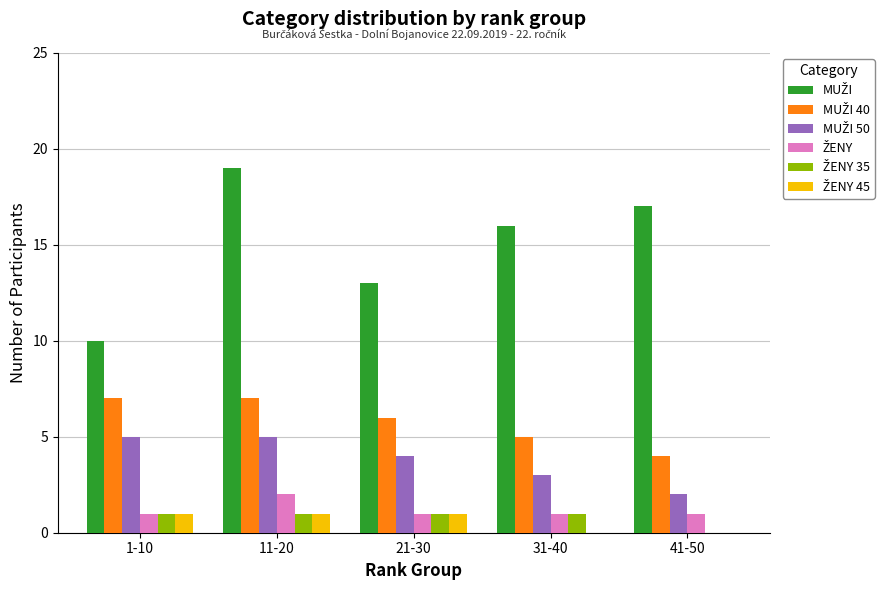

Which category has the highest value across all series?

11-20